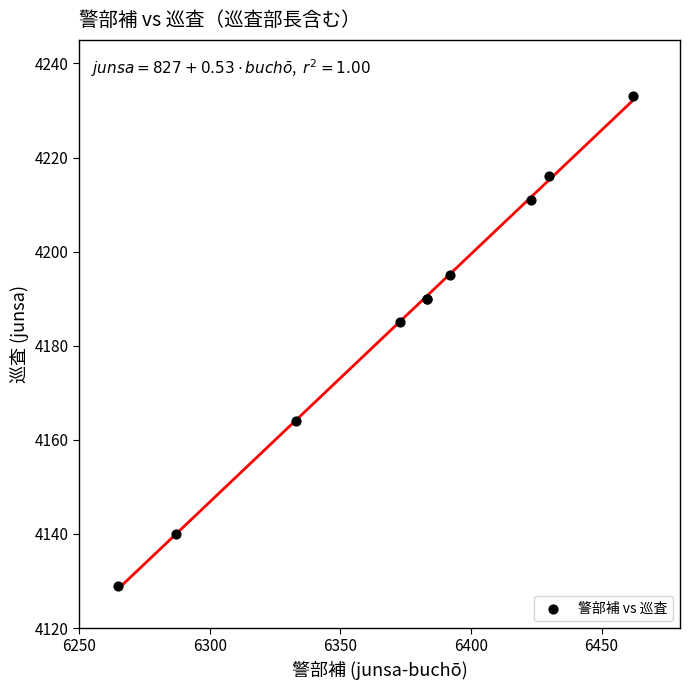

What Y value in the scatter plot is closest to 4181?

4185